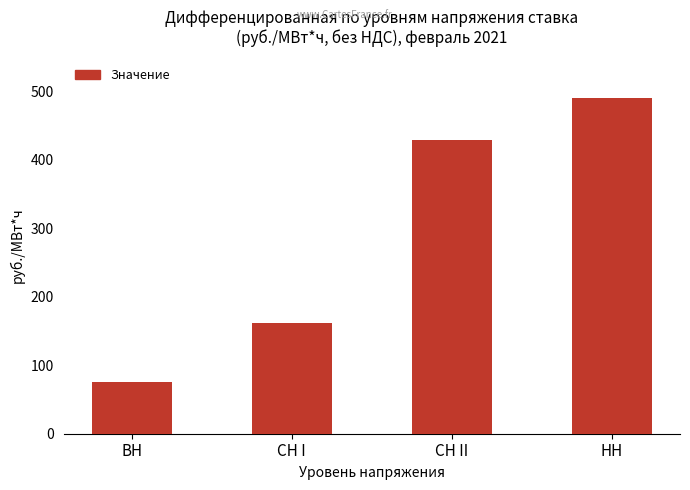

List the labels in order of value, smallest first.

ВН, СН I, СН II, НН